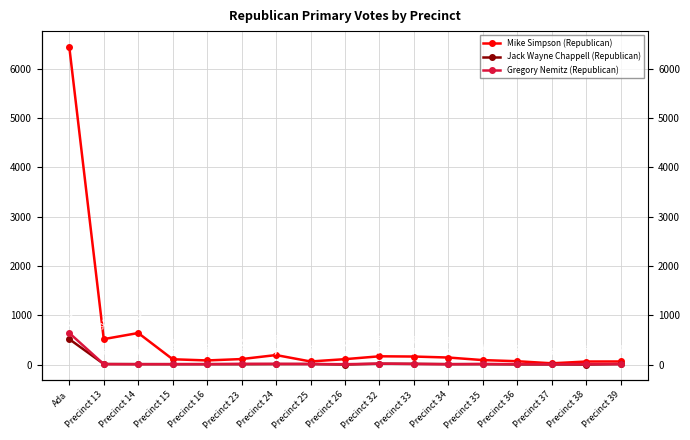

At which category does Gregory Nemitz (Republican) reach its first local peak?

Precinct 15